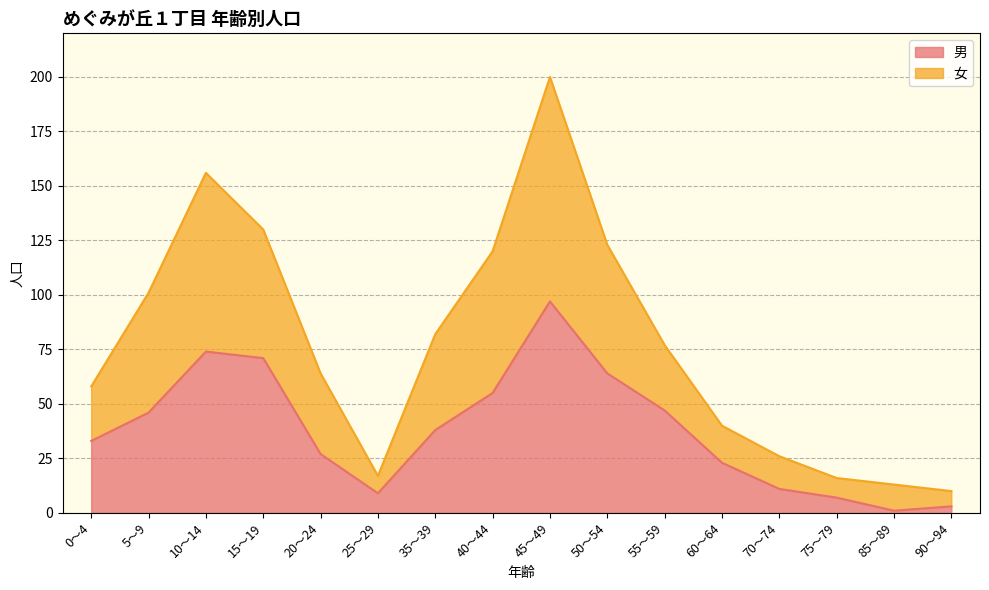

True or false: 女 and 男 intersect in this chart.

False